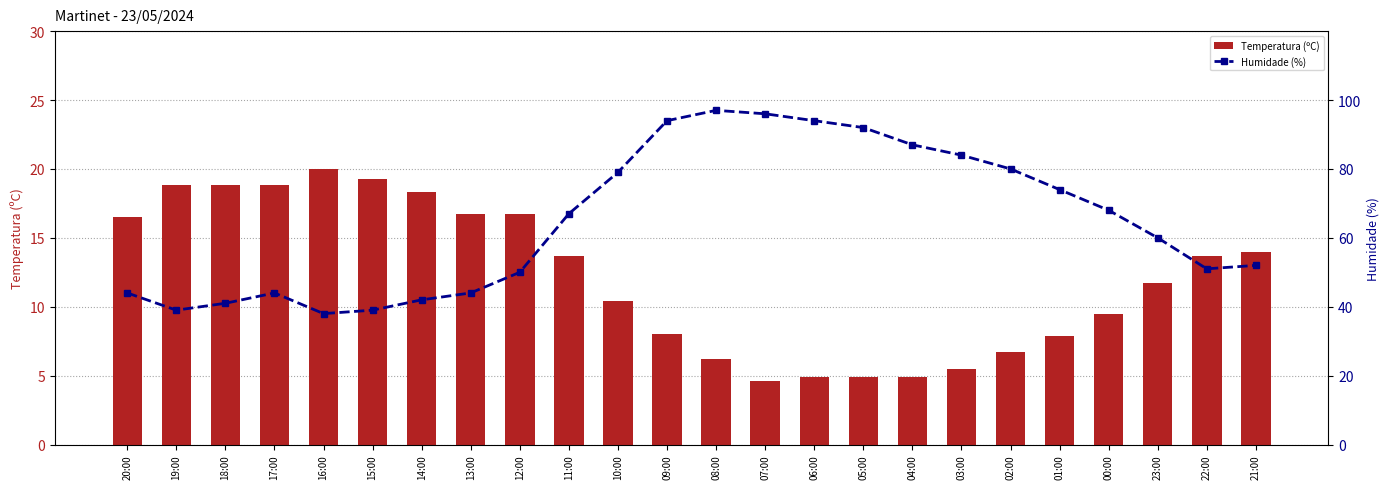

What is the maximum value shown in the chart?

97.0